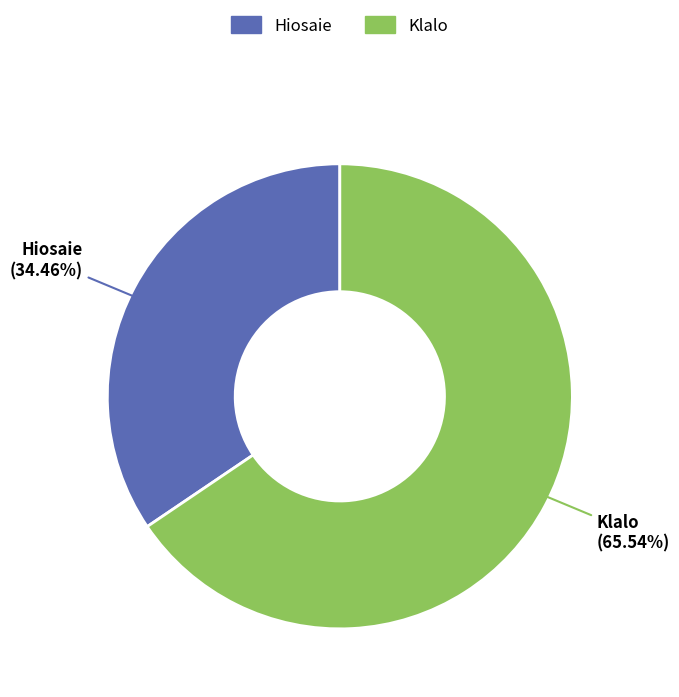

To the nearest percent, what percentage of the pie is Klalo?

66%